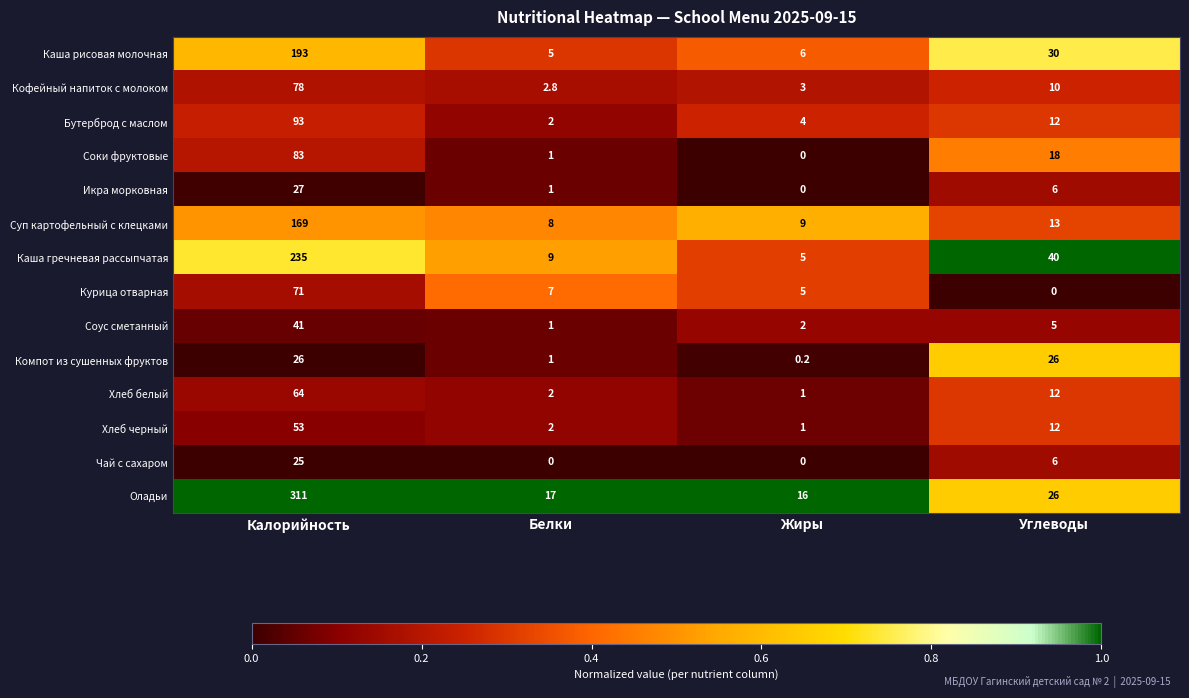

Which category has the highest value across all series?

Калорийность